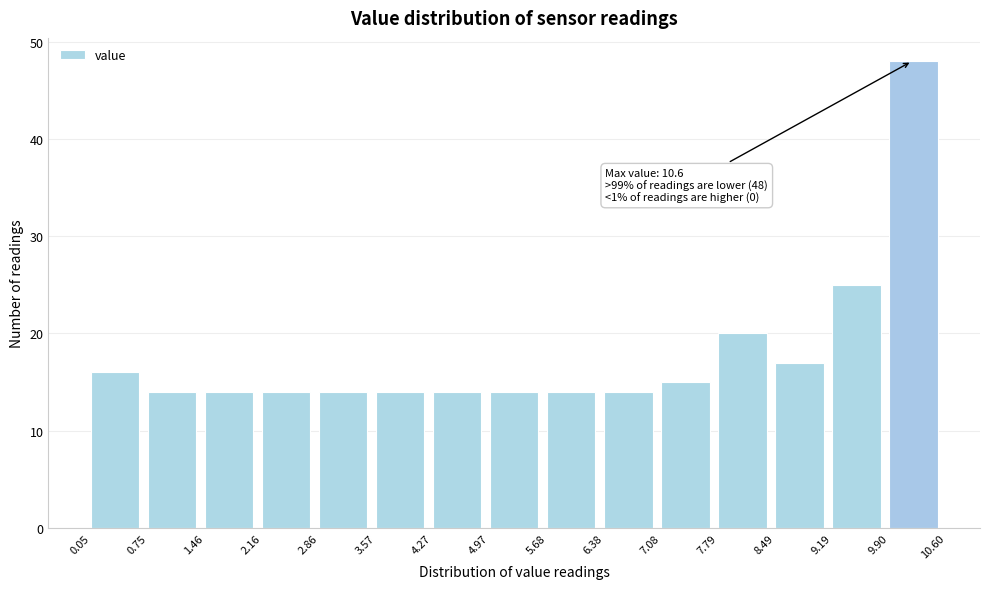

Over which range of the x-axis is the bar tallest?

9.90 to 10.60